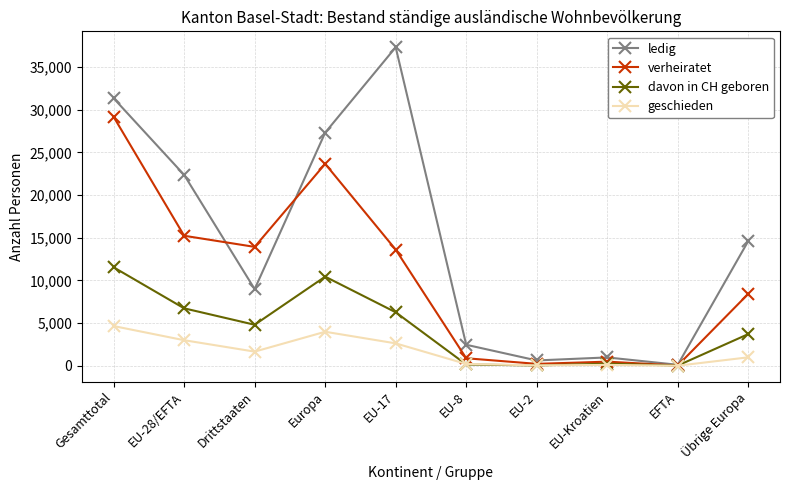

What is the approximate value of davon in CH geboren at Übrige Europa?

3711